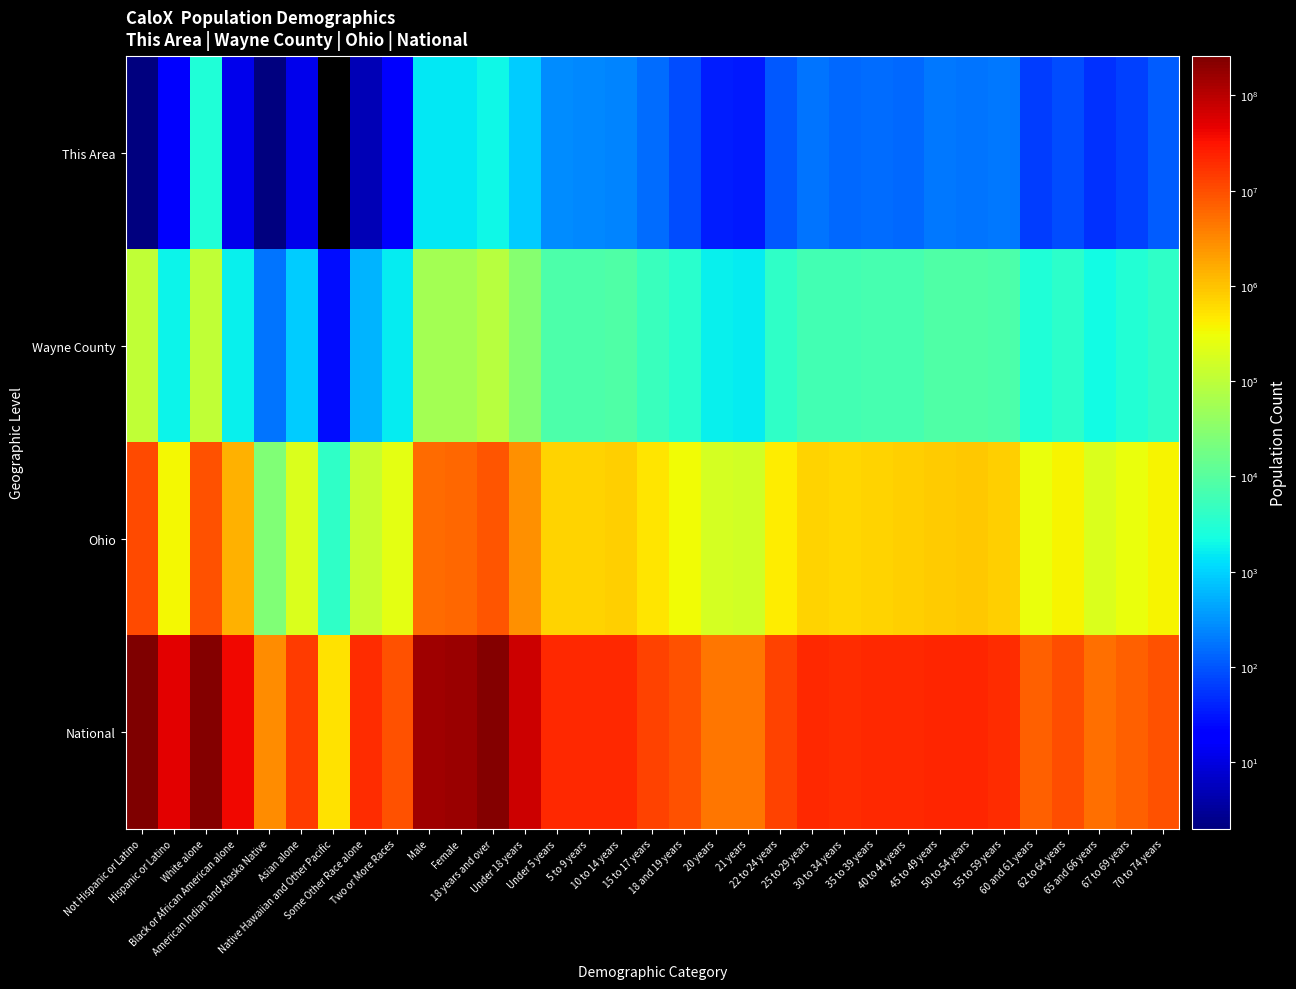

Reading left to right, transcribe all the data shown in this chart.

This Area: Not Hispanic or Latino=2	Hispanic or Latino=22	White alone=2851	Black or African American alone=12	American Indian and Alaska Native=2	Asian alone=12	Native Hawaiian and Other Pacific=0	Some Other Race alone=5	Two or More Races=16	Male=1470	Female=1428	18 years and over=1982	Under 18 years=916	Under 5 years=274	5 to 9 years=247	10 to 14 years=246	15 to 17 years=149	18 and 19 years=83	20 years=36	21 years=33	22 to 24 years=109	25 to 29 years=178	30 to 34 years=138	35 to 39 years=150	40 to 44 years=138	45 to 49 years=196	50 to 54 years=172	55 to 59 years=185	60 and 61 years=64	62 to 64 years=85	65 and 66 years=52	67 to 69 years=67	70 to 74 years=114
Wayne County: Not Hispanic or Latino=112720	Hispanic or Latino=1800	White alone=109543	Black or African American alone=1712	American Indian and Alaska Native=183	Asian alone=874	Native Hawaiian and Other Pacific=26	Some Other Race alone=567	Two or More Races=1615	Male=56599	Female=57921	18 years and over=85375	Under 18 years=29145	Under 5 years=7791	5 to 9 years=8079	10 to 14 years=8198	15 to 17 years=5077	18 and 19 years=3636	20 years=1739	21 years=1612	22 to 24 years=4086	25 to 29 years=6414	30 to 34 years=6336	35 to 39 years=6736	40 to 44 years=6898	45 to 49 years=8367	50 to 54 years=8480	55 to 59 years=7726	60 and 61 years=2878	62 to 64 years=3780	65 and 66 years=2065	67 to 69 years=2972	70 to 74 years=3957
Ohio: Not Hispanic or Latino=11181830	Hispanic or Latino=354674	White alone=9539437	Black or African American alone=1407681	American Indian and Alaska Native=25292	Asian alone=192233	Native Hawaiian and Other Pacific=4066	Some Other Race alone=130030	Two or More Races=237765	Male=5632156	Female=5904348	18 years and over=8805753	Under 18 years=2730751	Under 5 years=720856	5 to 9 years=747889	10 to 14 years=774699	15 to 17 years=487307	18 and 19 years=336375	20 years=163986	21 years=157045	22 to 24 years=442085	25 to 29 years=718630	30 to 34 years=691329	35 to 39 years=718462	40 to 44 years=761369	45 to 49 years=855134	50 to 54 years=887057	55 to 59 years=786857	60 and 61 years=284403	62 to 64 years=381006	65 and 66 years=198333	67 to 69 years=280531	70 to 74 years=371370
National: Not Hispanic or Latino=258267944	Hispanic or Latino=50477594	White alone=223553265	Black or African American alone=38929319	American Indian and Alaska Native=2932248	Asian alone=14674252	Native Hawaiian and Other Pacific=540013	Some Other Race alone=19107368	Two or More Races=9009073	Male=151781326	Female=156964212	18 years and over=234564071	Under 18 years=74181467	Under 5 years=20201362	5 to 9 years=20348657	10 to 14 years=20677194	15 to 17 years=12954254	18 and 19 years=9086089	20 years=4519129	21 years=4354294	22 to 24 years=12712576	25 to 29 years=21101849	30 to 34 years=19962099	35 to 39 years=20179642	40 to 44 years=20890964	45 to 49 years=22708591	50 to 54 years=22298125	55 to 59 years=19664805	60 and 61 years=7113727	62 to 64 years=9704197	65 and 66 years=5319902	67 to 69 years=7115361	70 to 74 years=9278166